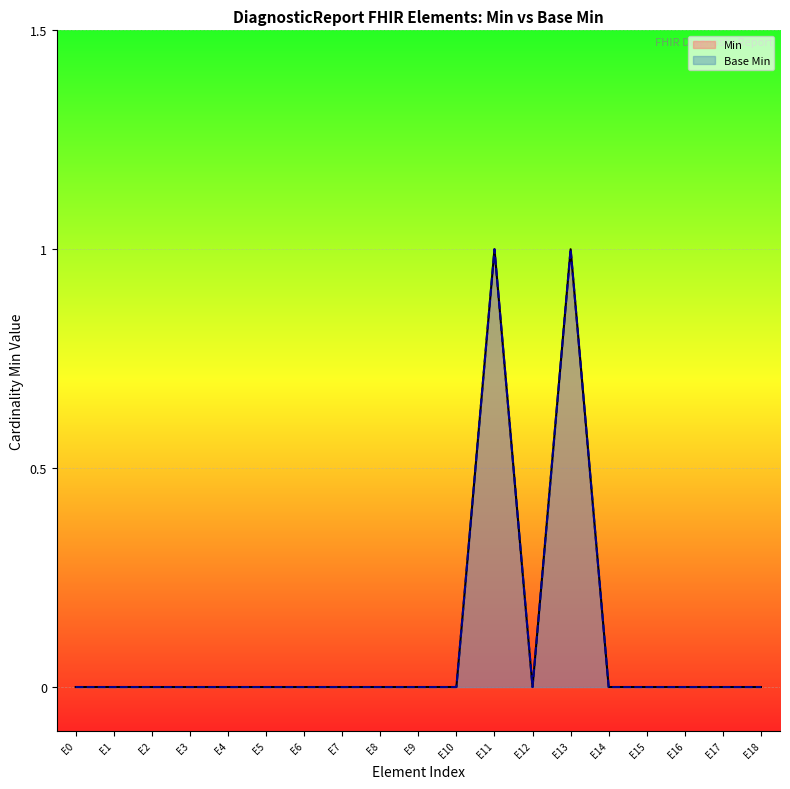

What is the difference between the second highest and second lowest values in the Base Min series?

1